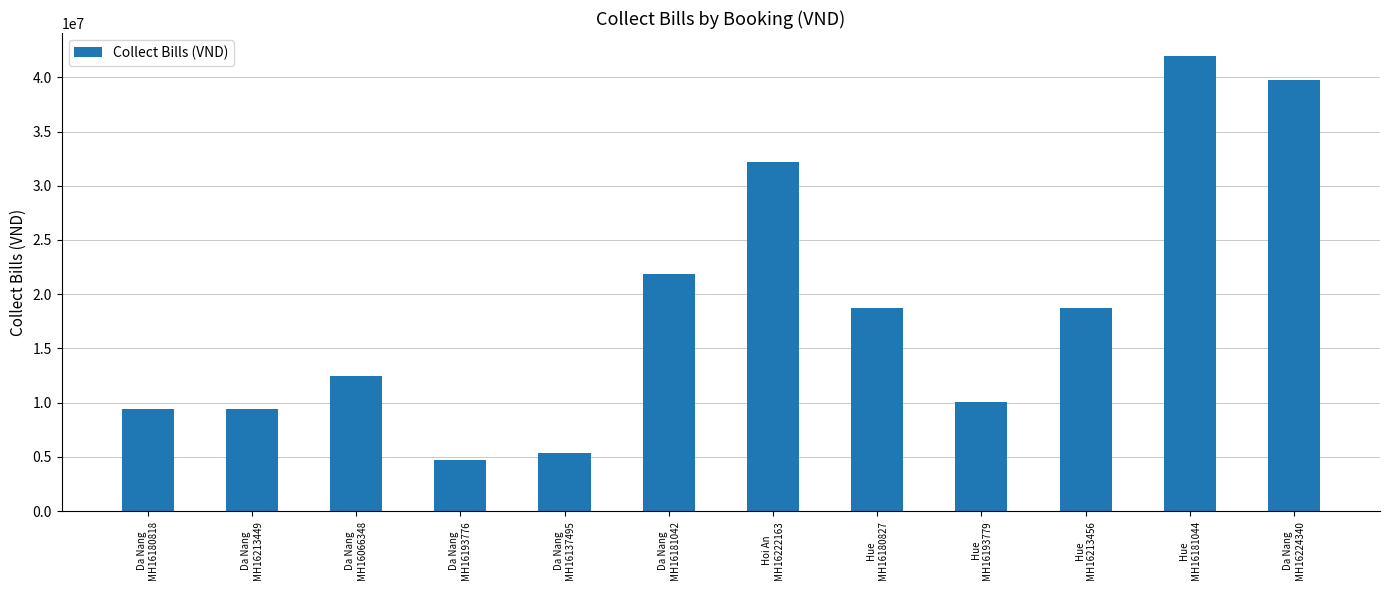

The value at Da Nang
MH16181042 is 35974508. True or false?

False